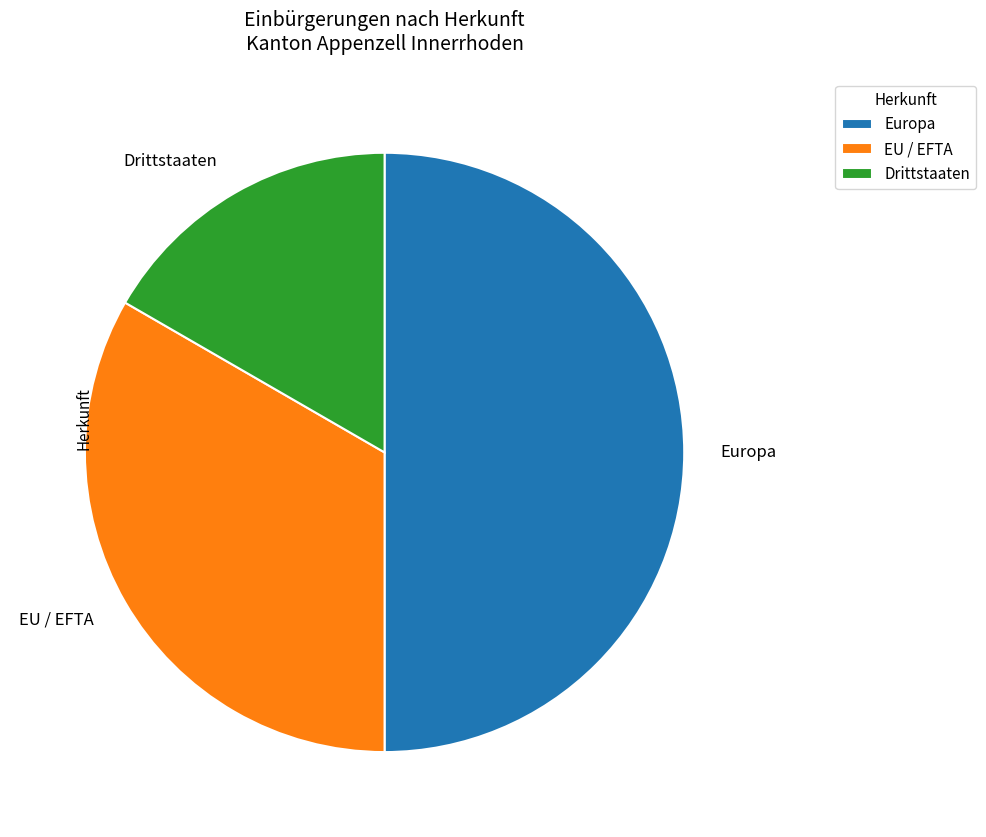

The Europa slice represents 50% of the pie. True or false?

True